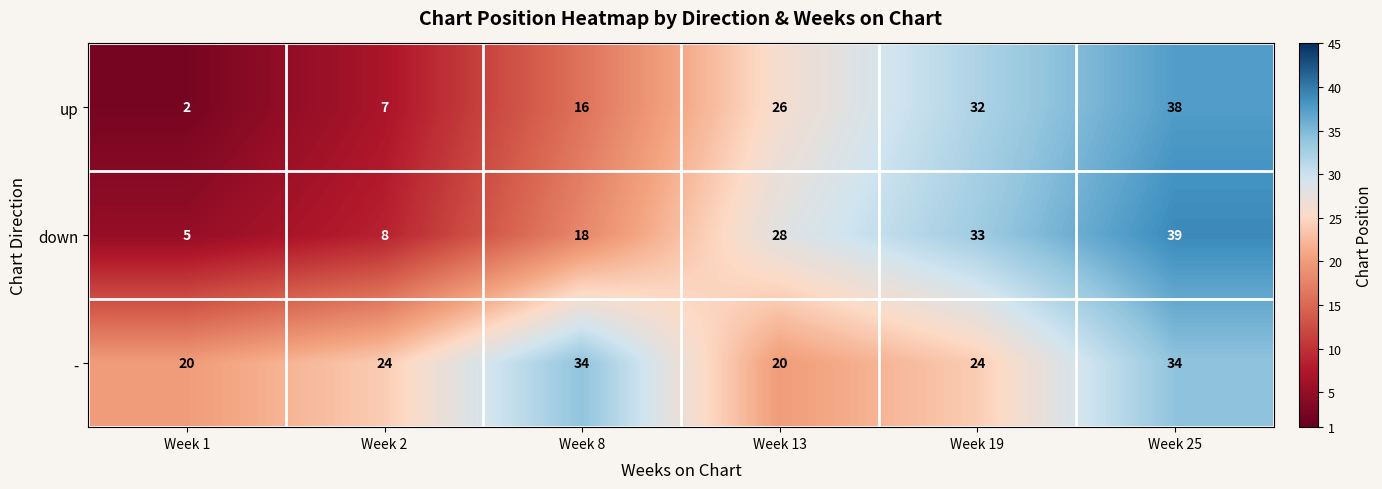

Reading right to left, transcribe all the data shown in this chart.

up: Week 25=38	Week 19=32	Week 13=26	Week 8=16	Week 2=7	Week 1=2
down: Week 25=39	Week 19=33	Week 13=28	Week 8=18	Week 2=8	Week 1=5
-: Week 25=34	Week 19=24	Week 13=20	Week 8=34	Week 2=24	Week 1=20